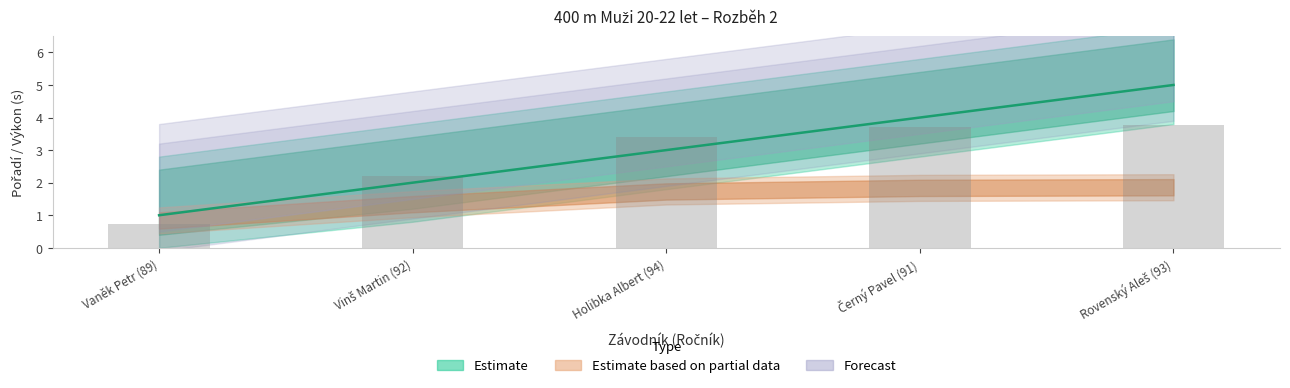

The chart shows a value of 5 at Rovenský Aleš (93). True or false?

True